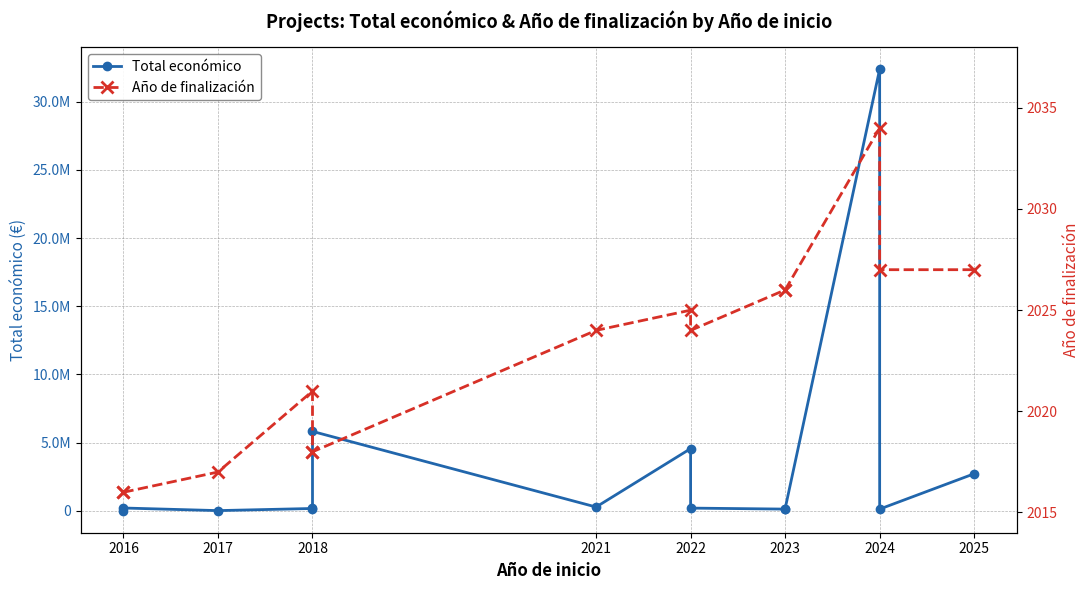

True or false: Total económico has more than 2 points higher than both neighbors.

True